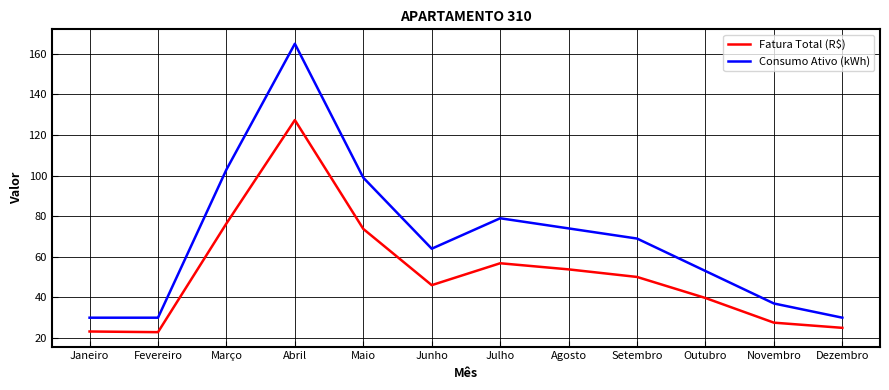

True or false: Consumo Ativo (kWh) and Fatura Total (R$) intersect in this chart.

False